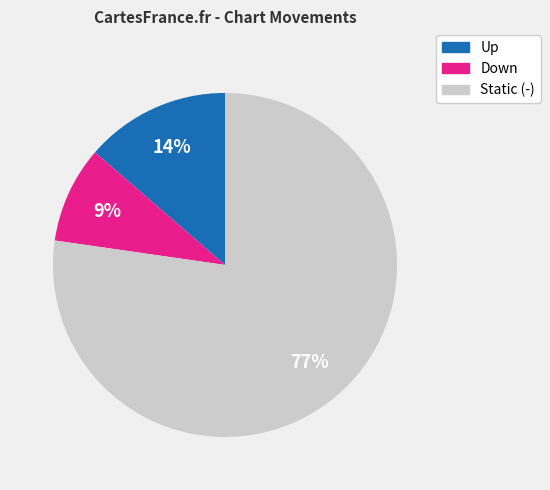

What is the majority slice?

Static (-)